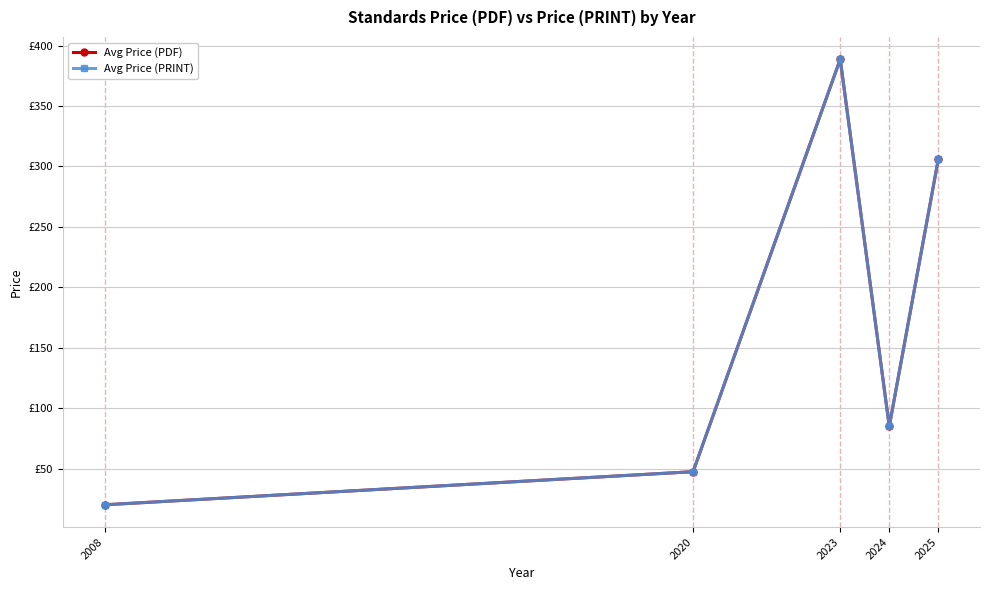

What is the average value of the Avg Price (PDF) series?

169.4